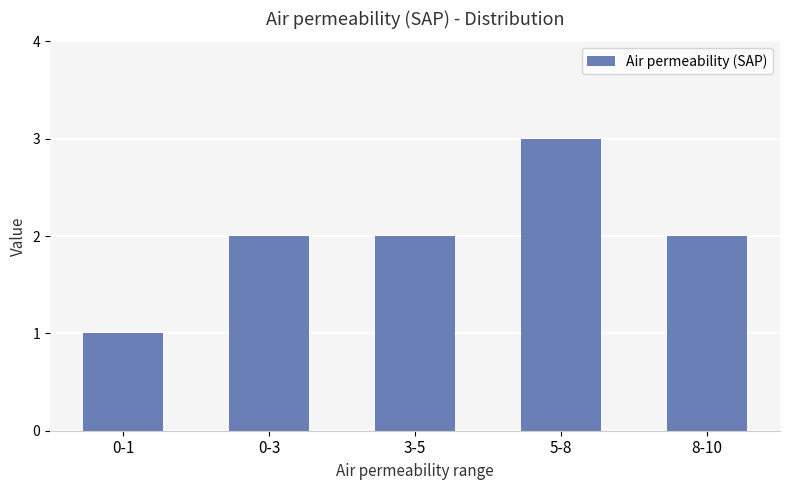

Approximately how many times larger is the value at 0-1 compared to 0-3?

0.5